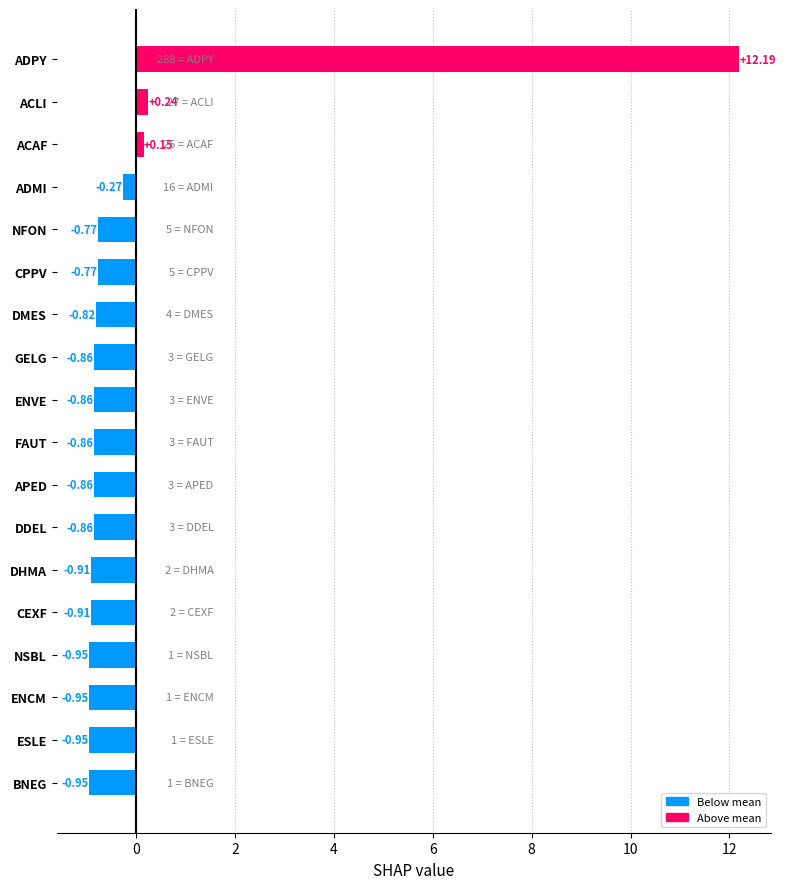

What is the difference between the second highest and second lowest values?

1.2